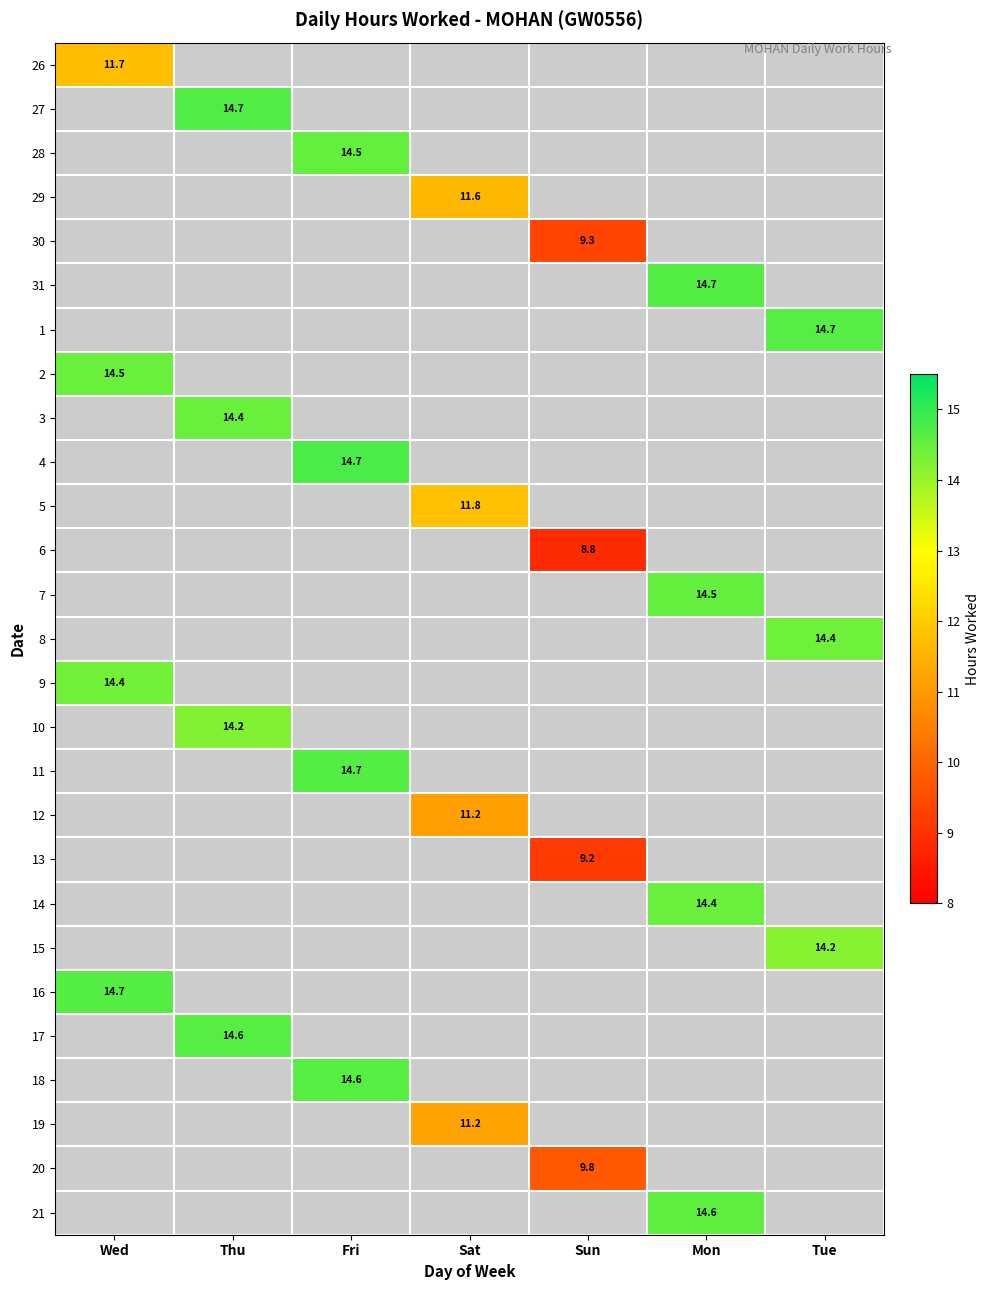

At which category does the chart reach its minimum across all series?

Sun